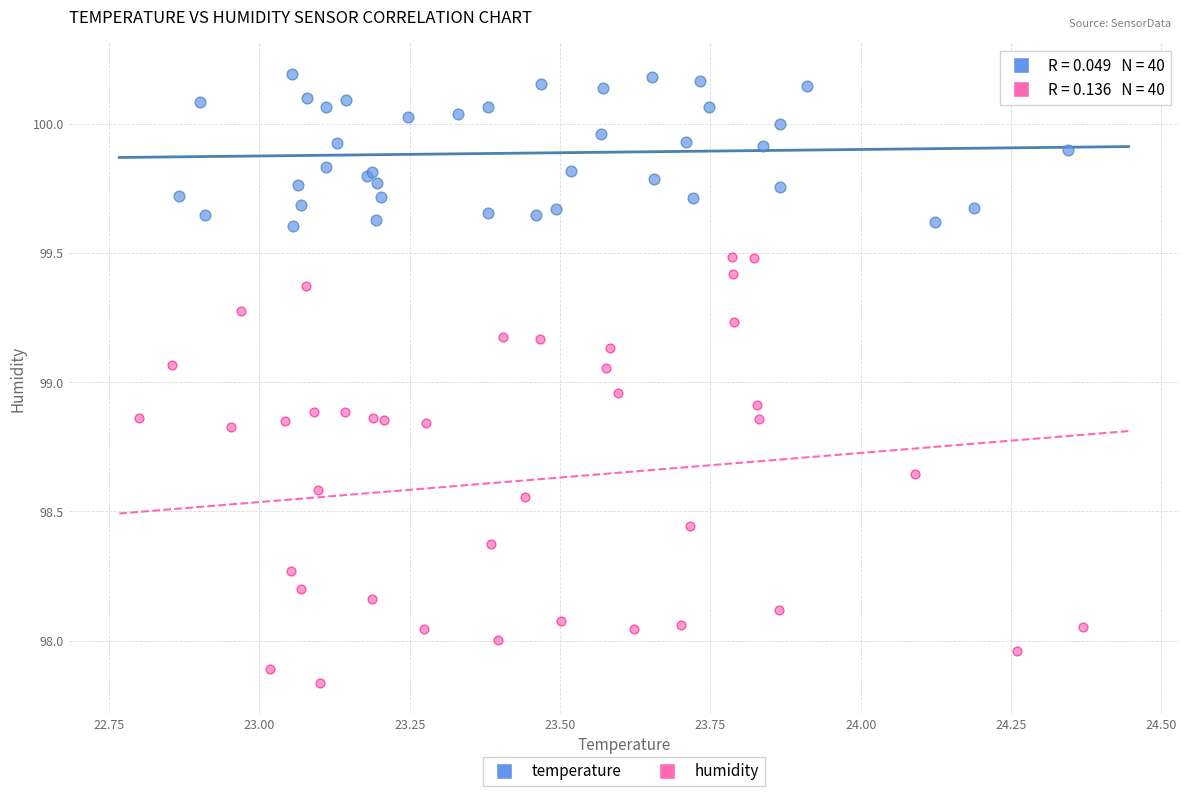

Which series reaches the maximum Y coordinate?

temperature